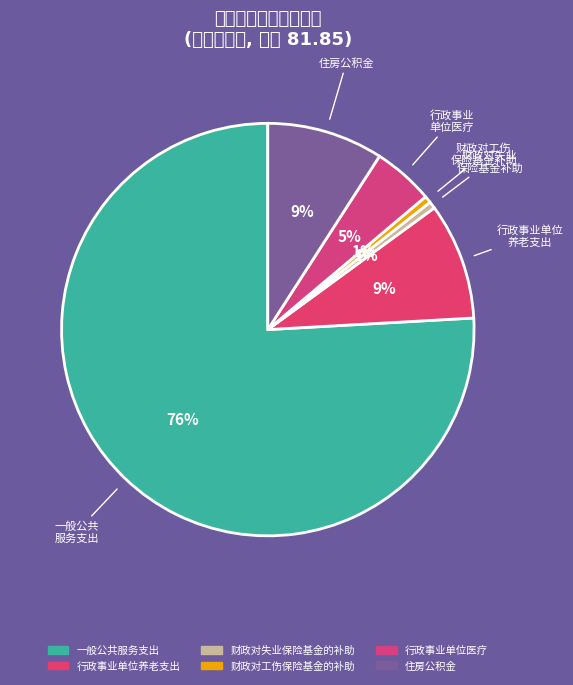

The 行政事业单位医疗 slice represents 5% of the pie. True or false?

True